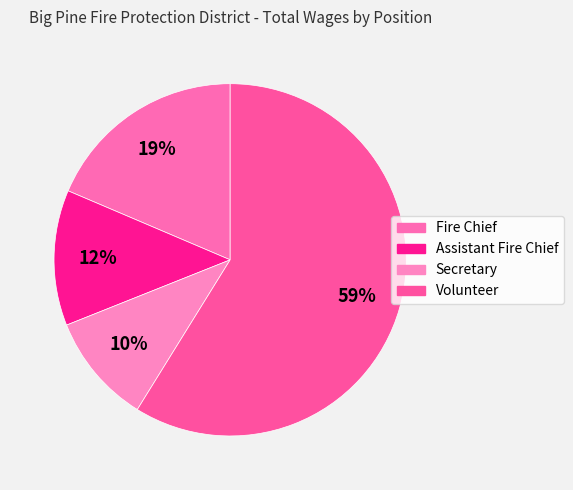

What percentage is the Volunteer slice, to the nearest percent?

59%